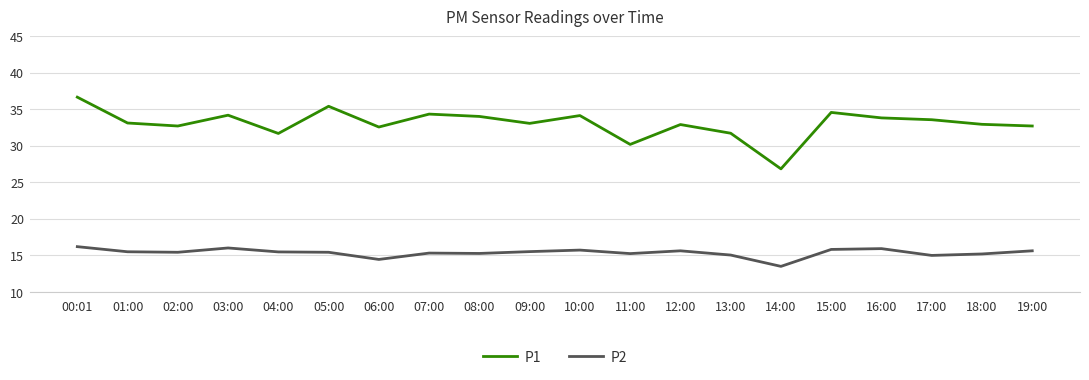

Rank the series by their maximum value, from highest to lowest.

P1, P2